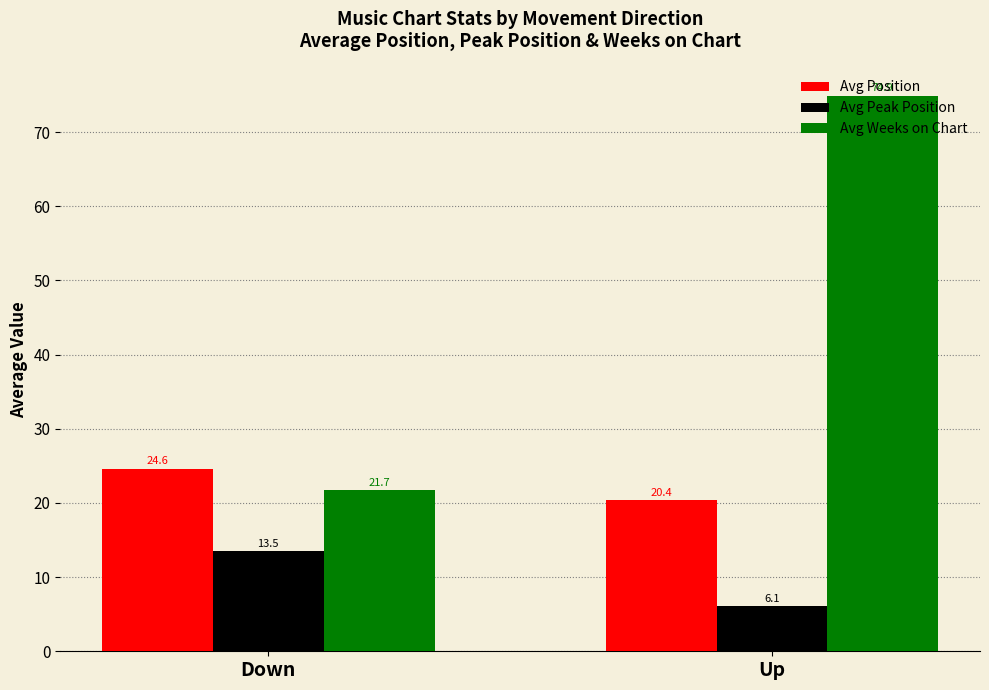

What is the sum of the Avg Weeks on Chart values at Up and Down?

96.6